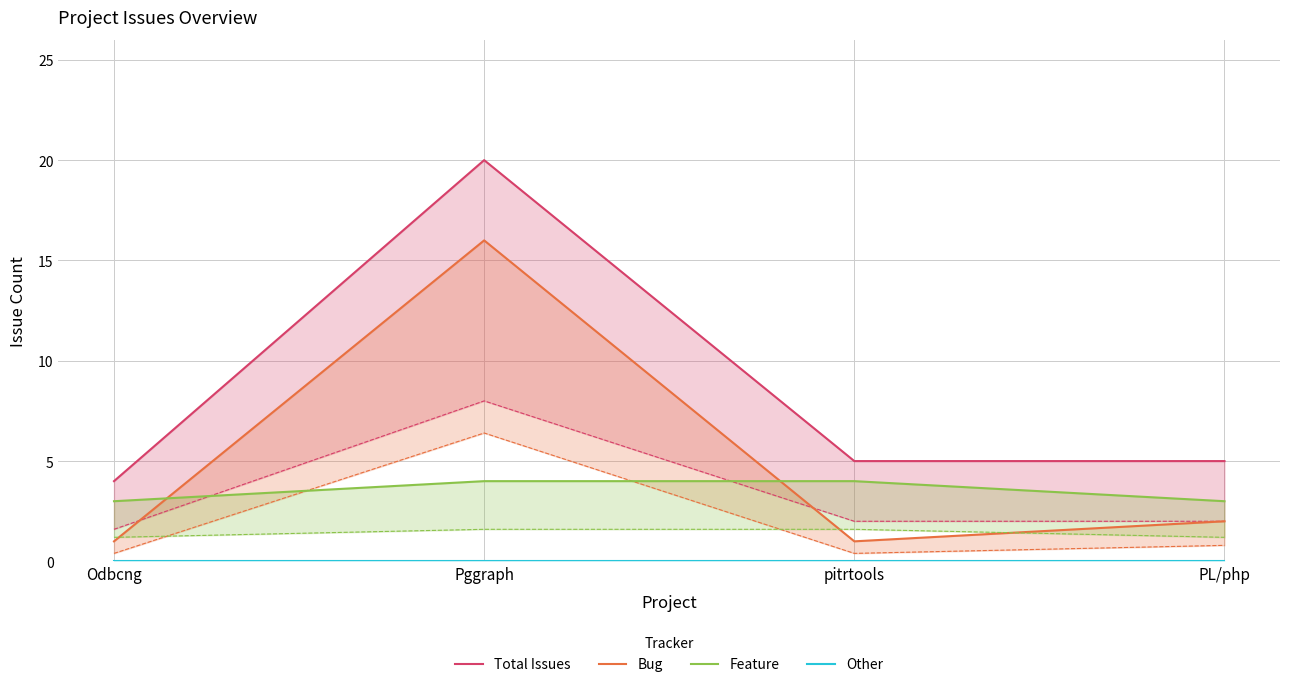

At which label is Other closest to 0?

Odbcng